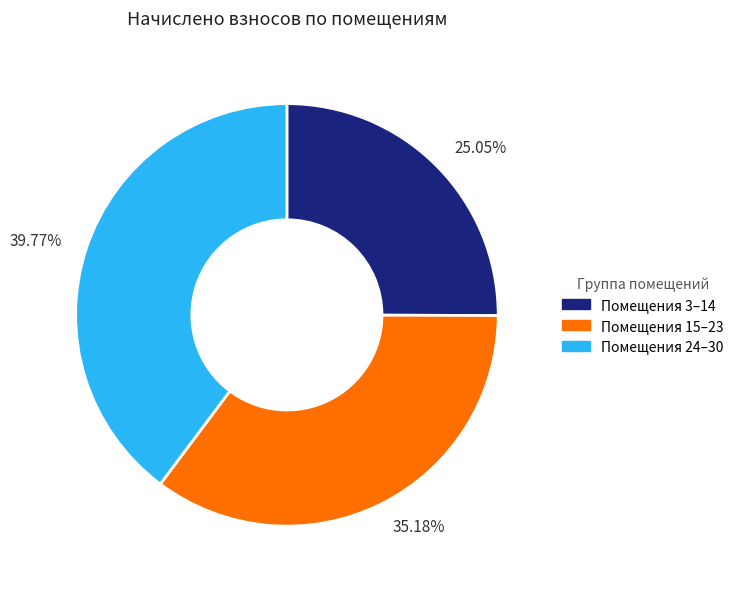

How many slices are in this pie chart?

3